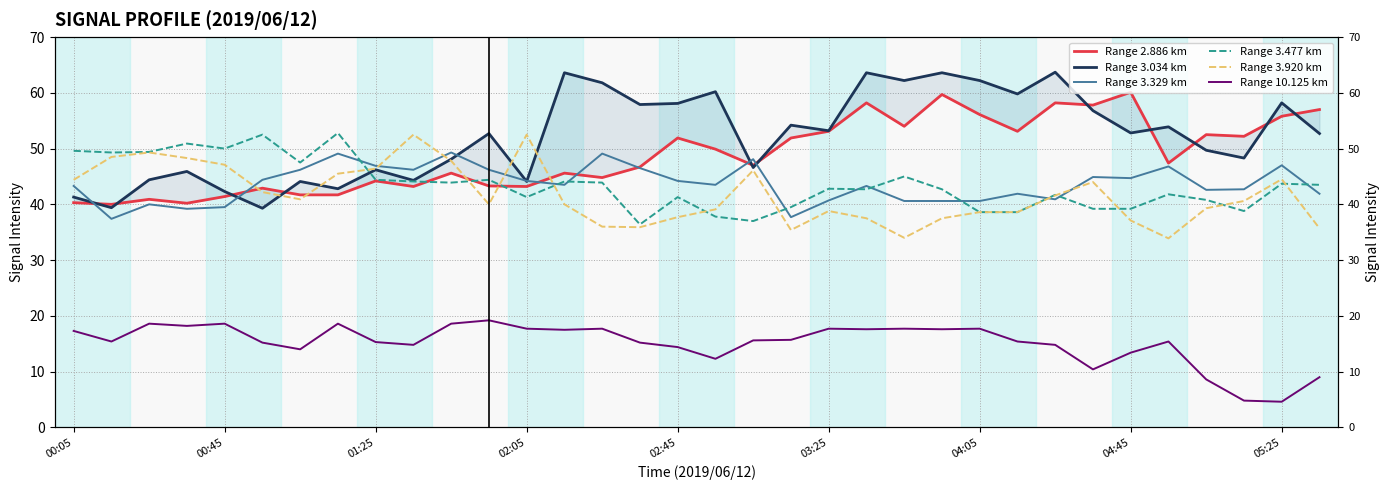

What is the value of the Range 3.477 km point at the 22nd from the left?

42.7